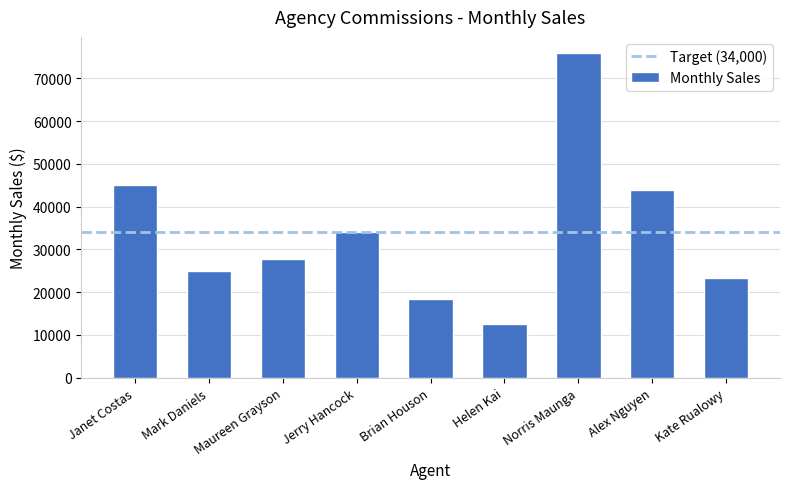

How many categories are shown in the chart?

9